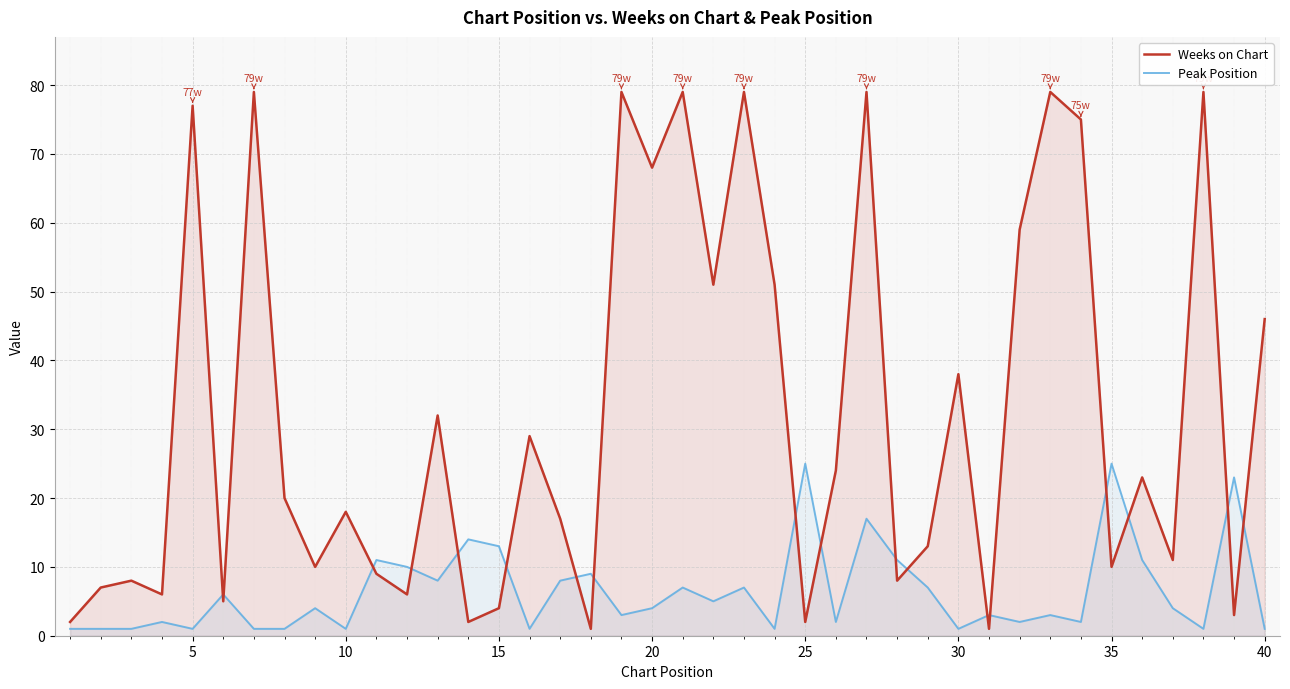

How many values in the Weeks on Chart series exceed 20?

19